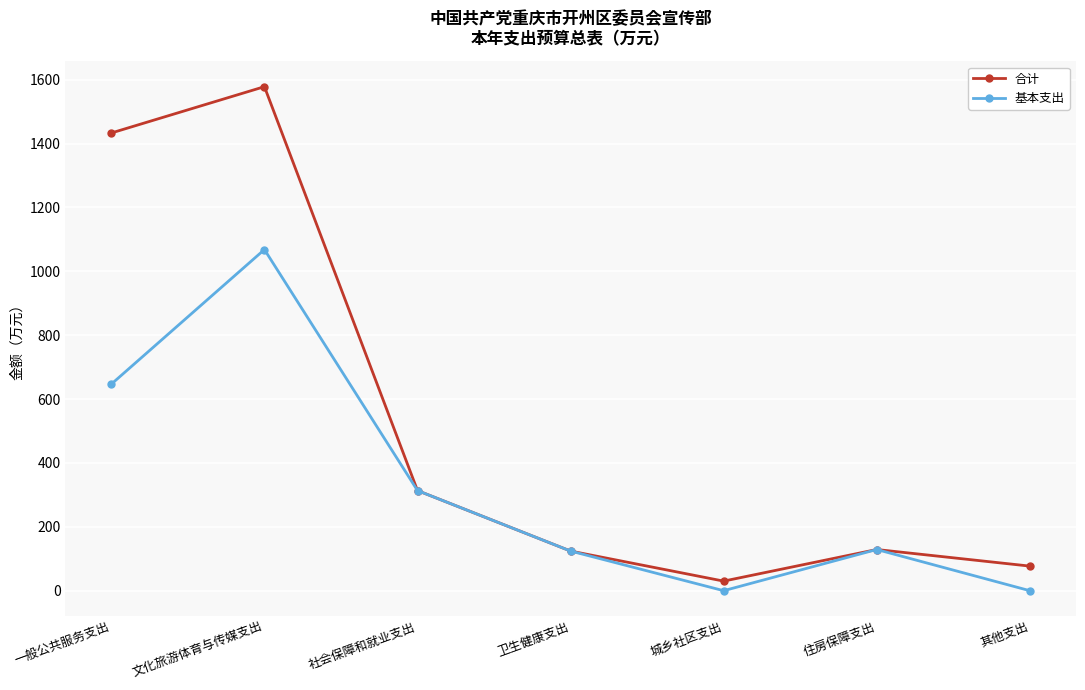

In 基本支出, how many points are lower than both neighbors (excluding endpoints)?

1